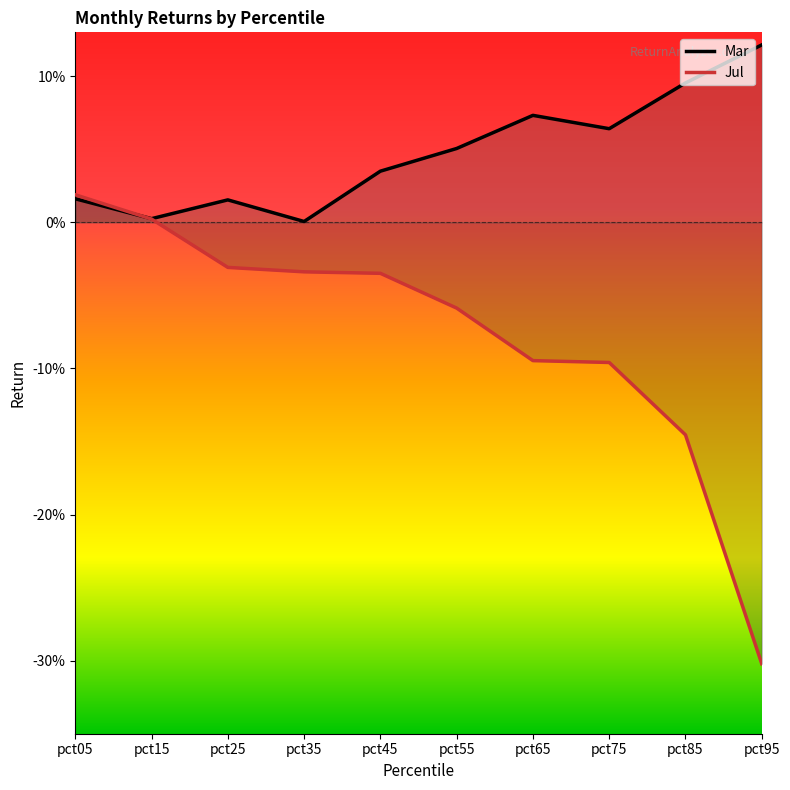

True or false: Jul has a value of -0.1 at pct75.

True